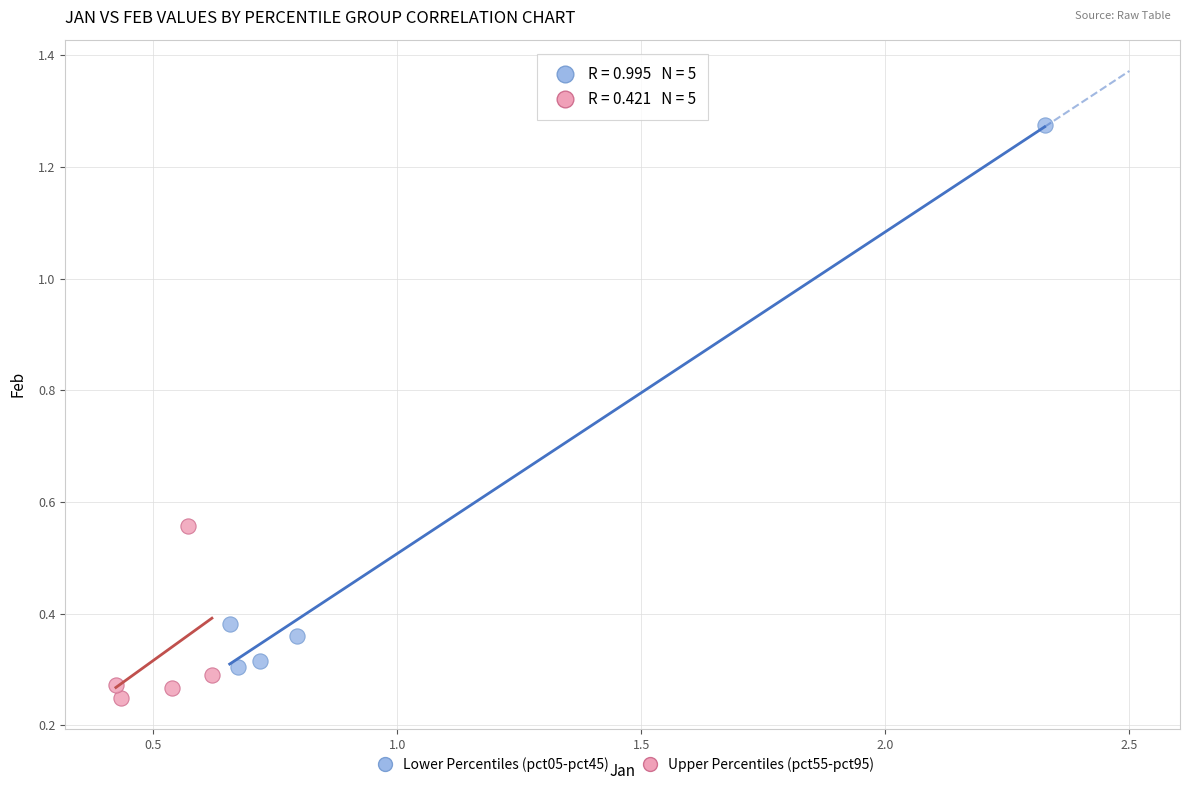

Which series has the widest spread of Y values?

Lower Percentiles (pct05-pct45)